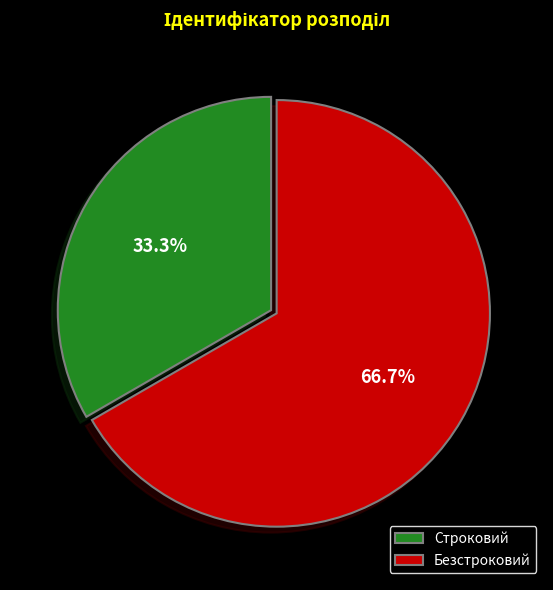

Between Безстроковий and Строковий, which is larger?

Безстроковий